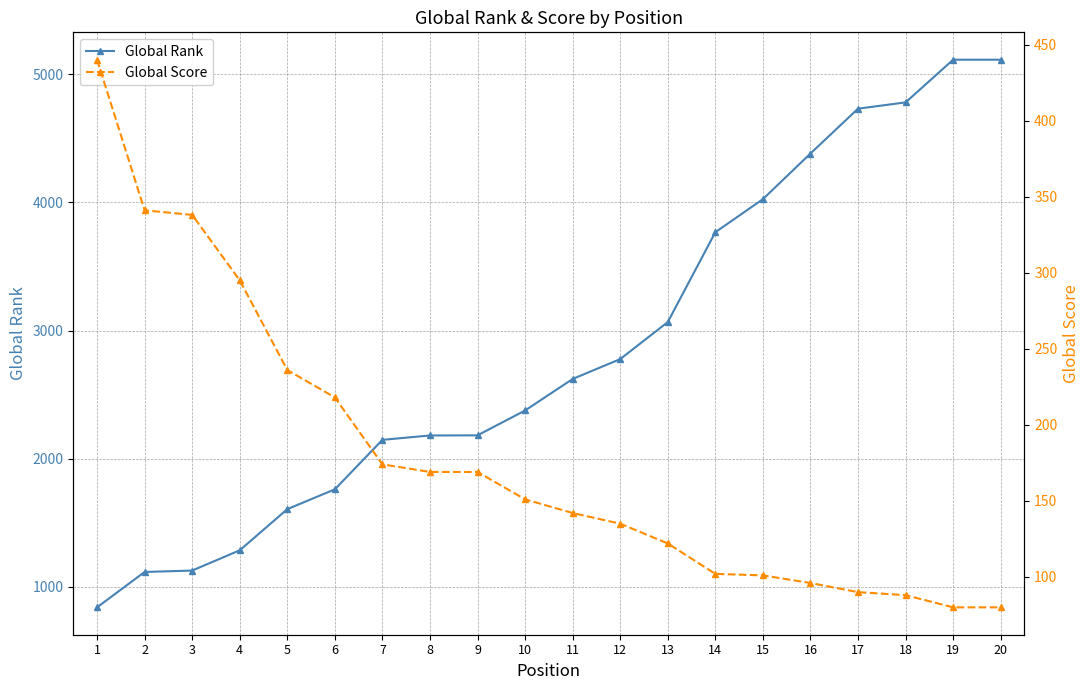

What is the difference between the highest and lowest values at 10?

2226